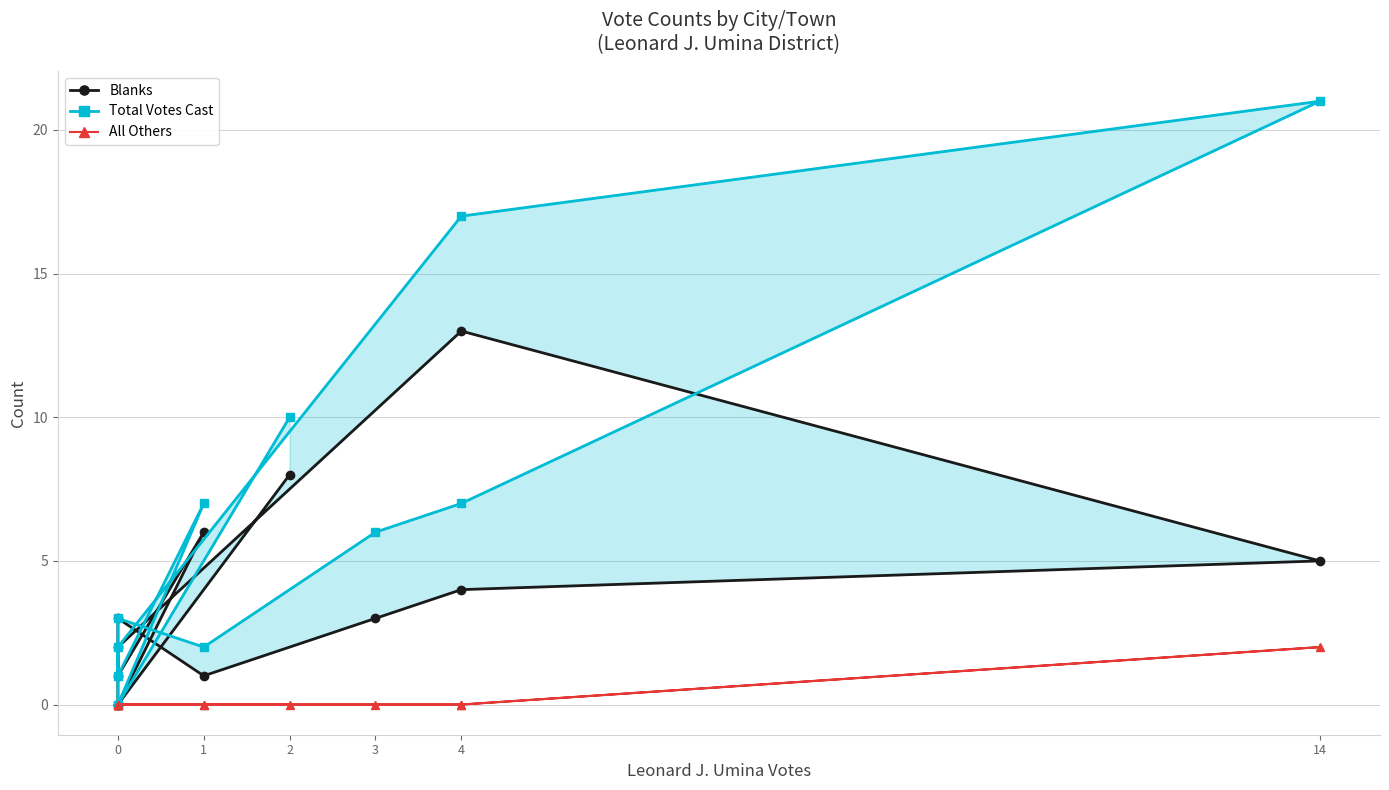

True or false: Blanks and Total Votes Cast cross at least once.

False